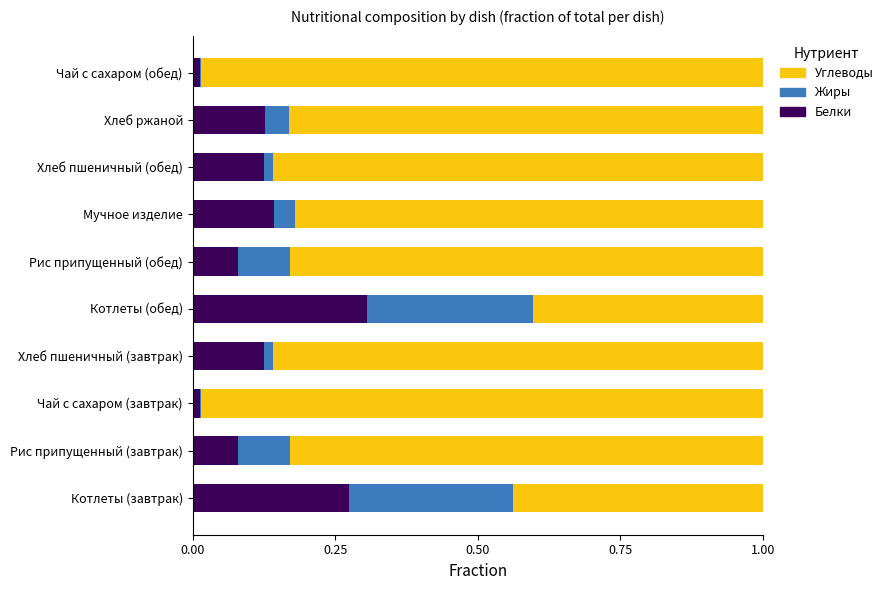

What is the sum of all Белки values?

1.3